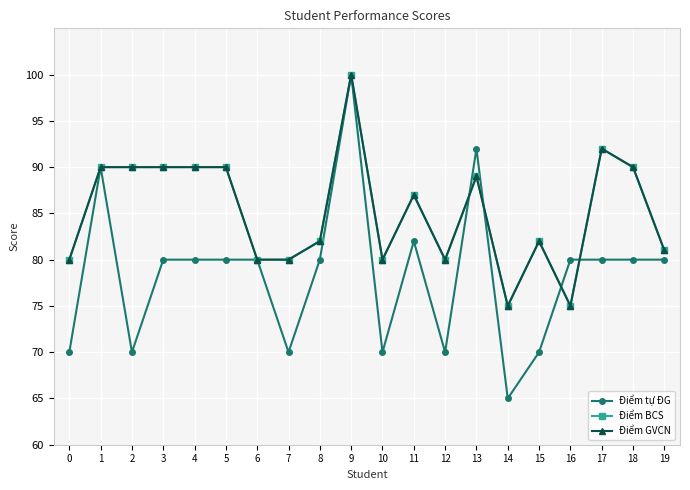

Between 13 and 17, which is larger?

13